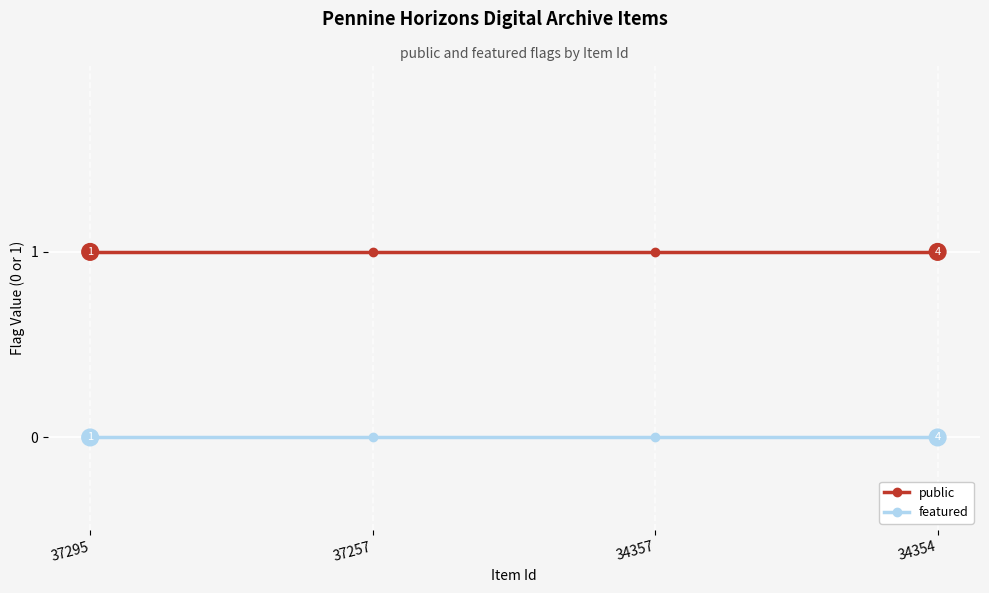

Count the number of categories in the chart.

4